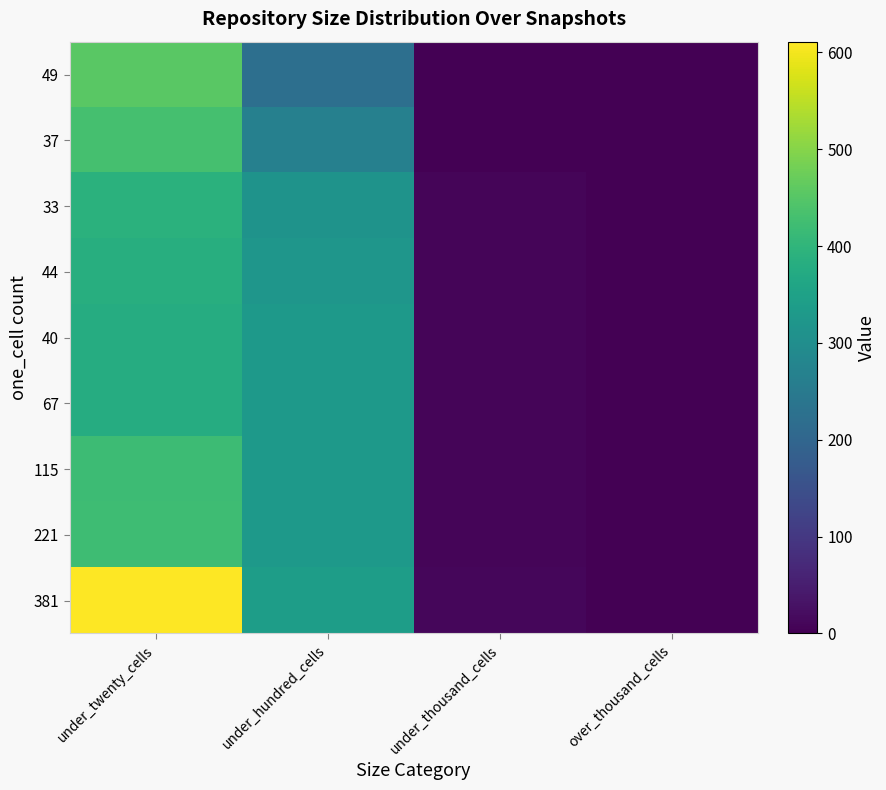

Which has a higher value, under_twenty_cells or over_thousand_cells?

under_twenty_cells